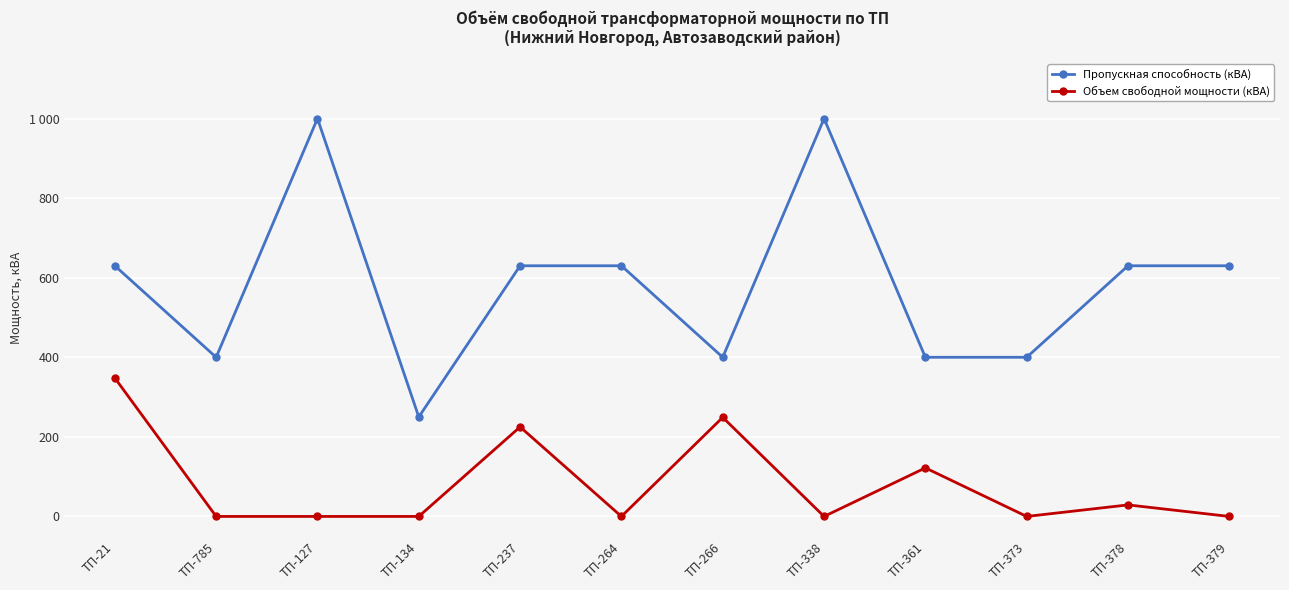

Which series has the largest range (max minus min)?

Пропускная способность (кВА)